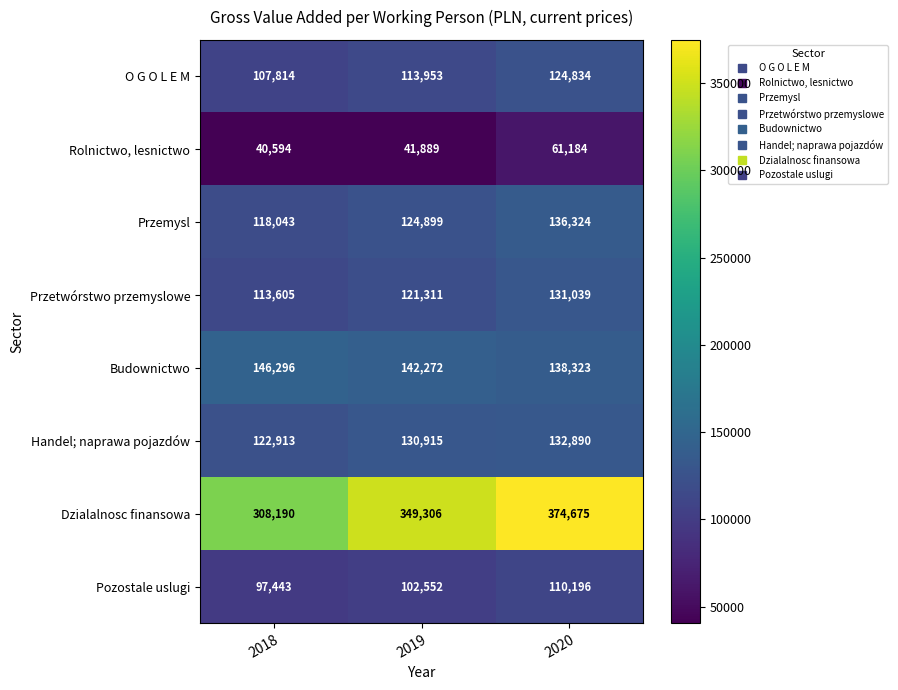

How many Budownictwo values are between 138323 and 146296?

3